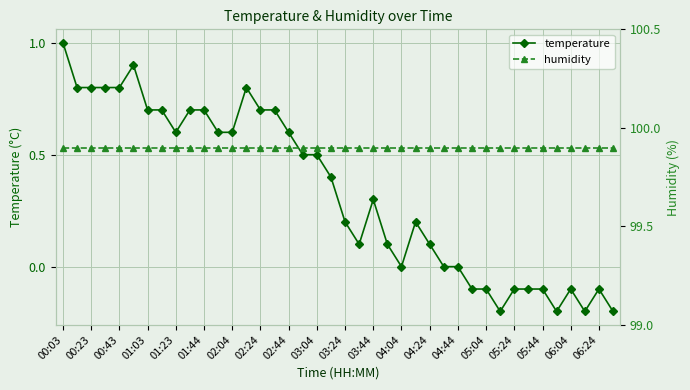

Rank the series by their maximum value, from highest to lowest.

humidity, temperature